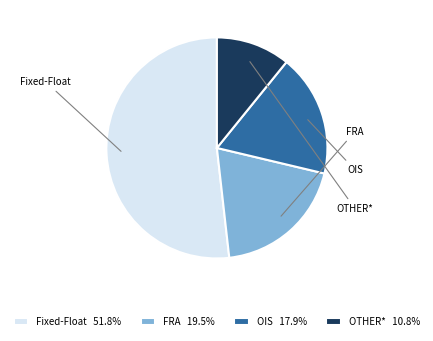

Rank the categories by value from highest to lowest.

Fixed-Float, FRA, OIS, OTHER*